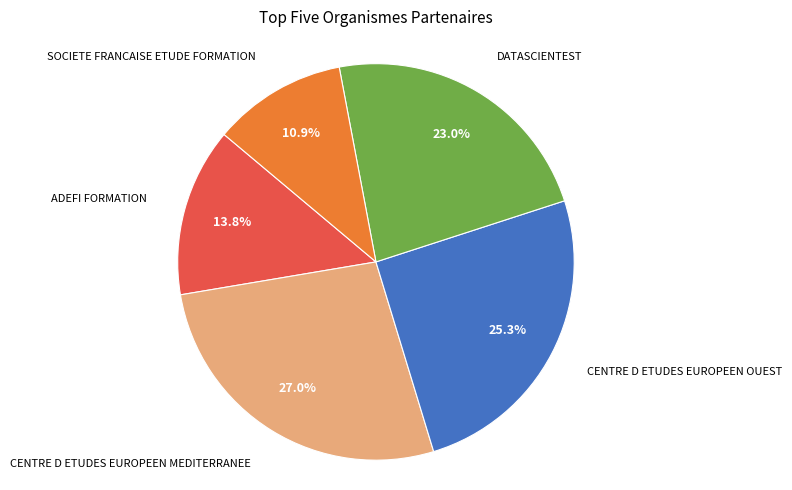

How many slices are in this pie chart?

5